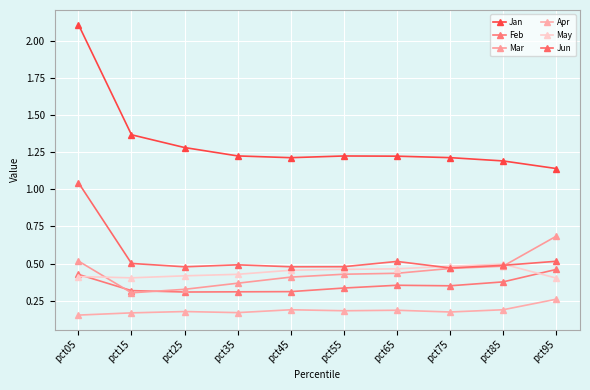

At which category does the chart reach its minimum across all series?

pct05